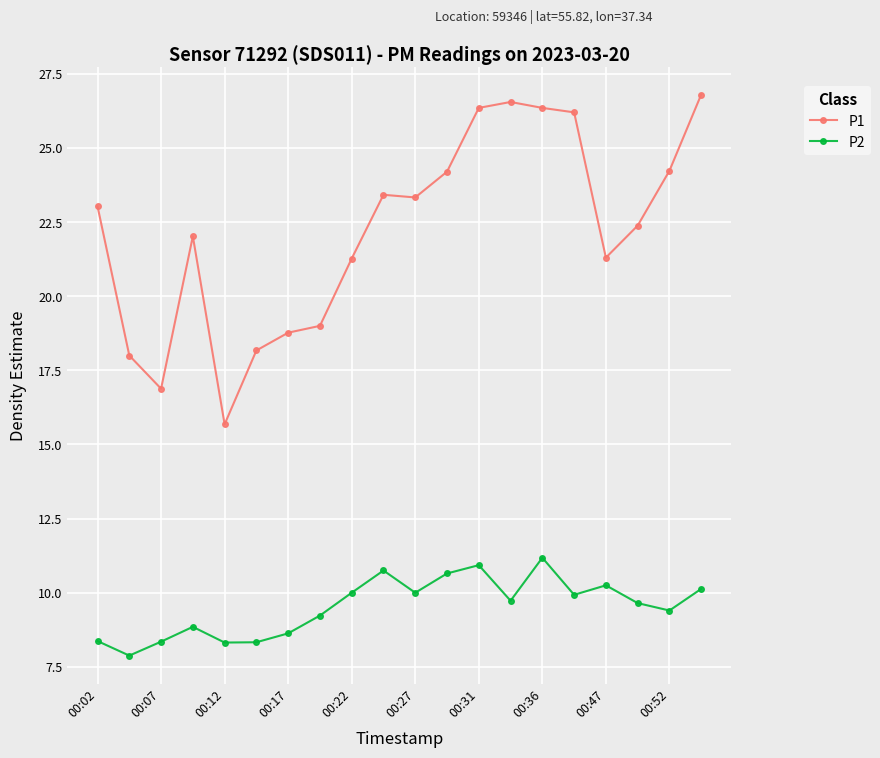

Rank the series by their maximum value, from highest to lowest.

P1, P2